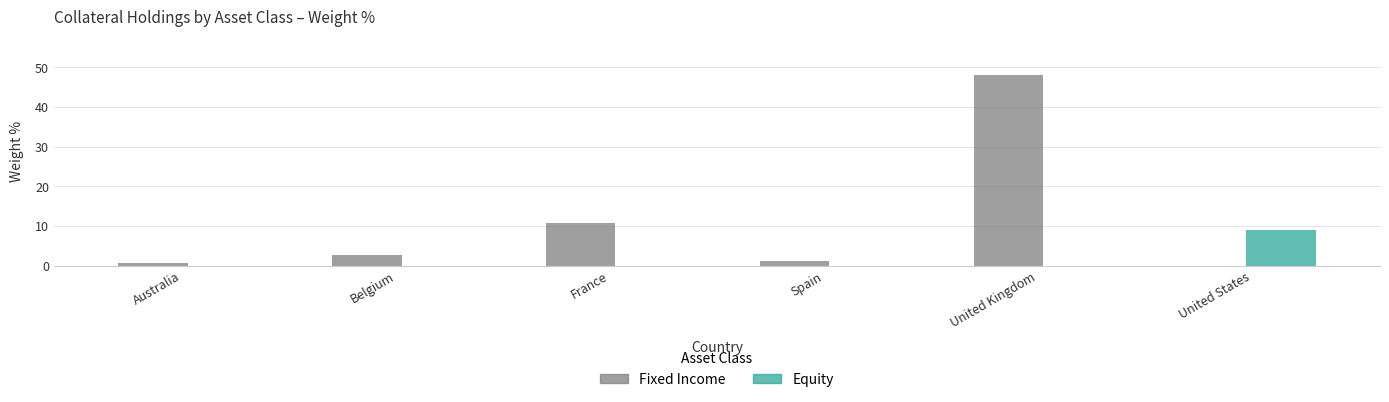

What is the approximate value of Fixed Income at United Kingdom?

48.1